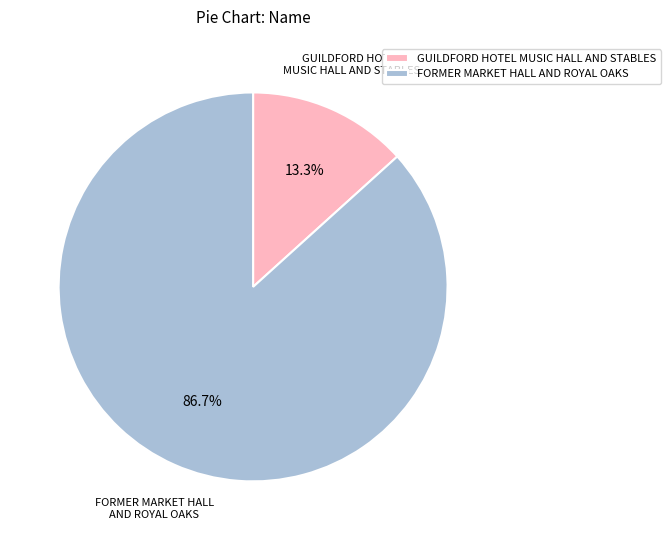

To the nearest percent, what is the average slice percentage?

50%